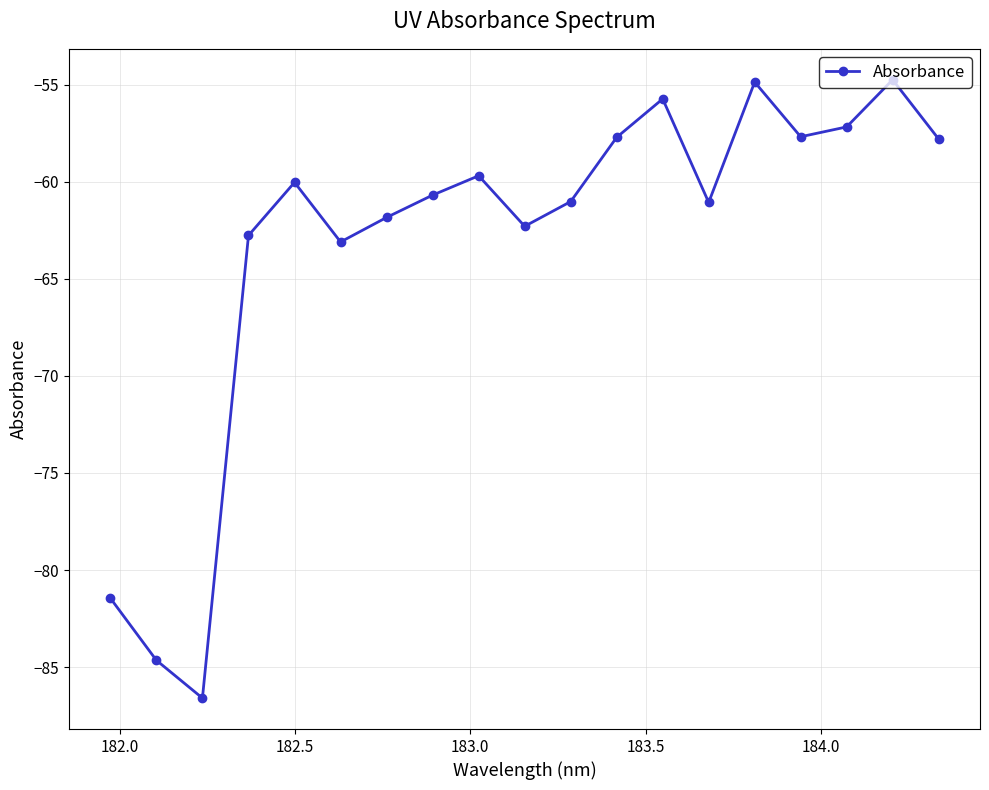

What is the minimum value shown in the chart?

-86.6